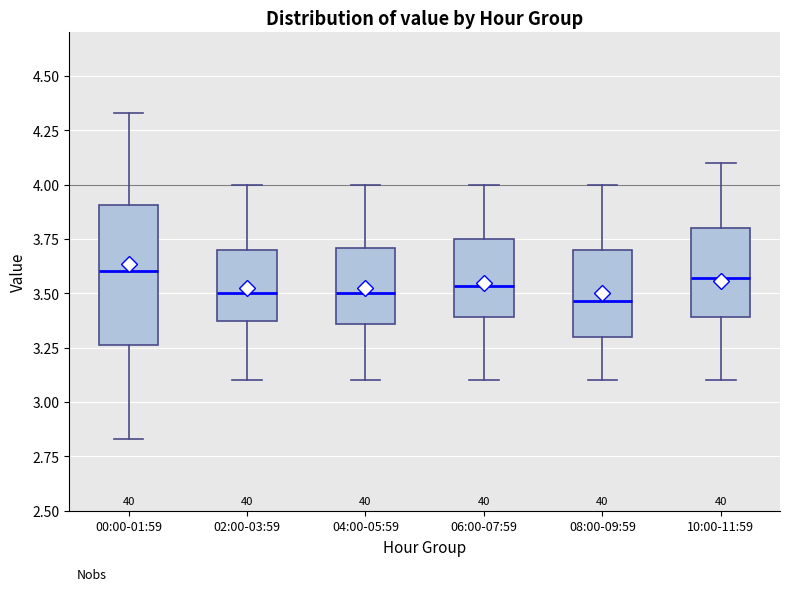

Reading left to right, transcribe this box plot: for each box, give where its median line is, the range the box spans, and where its two whiskers end, as read against the y-axis. The values are not printed on the chart, so give them approximately, as read against the axis.

00:00-01:59: median 3.60, box 3.25 to 3.90, whiskers 2.85 to 4.35
02:00-03:59: median 3.50, box 3.35 to 3.70, whiskers 3.10 to 4.00
04:00-05:59: median 3.50, box 3.35 to 3.70, whiskers 3.10 to 4.00
06:00-07:59: median 3.55, box 3.40 to 3.75, whiskers 3.10 to 4.00
08:00-09:59: median 3.45, box 3.30 to 3.70, whiskers 3.10 to 4.00
10:00-11:59: median 3.55, box 3.40 to 3.80, whiskers 3.10 to 4.10